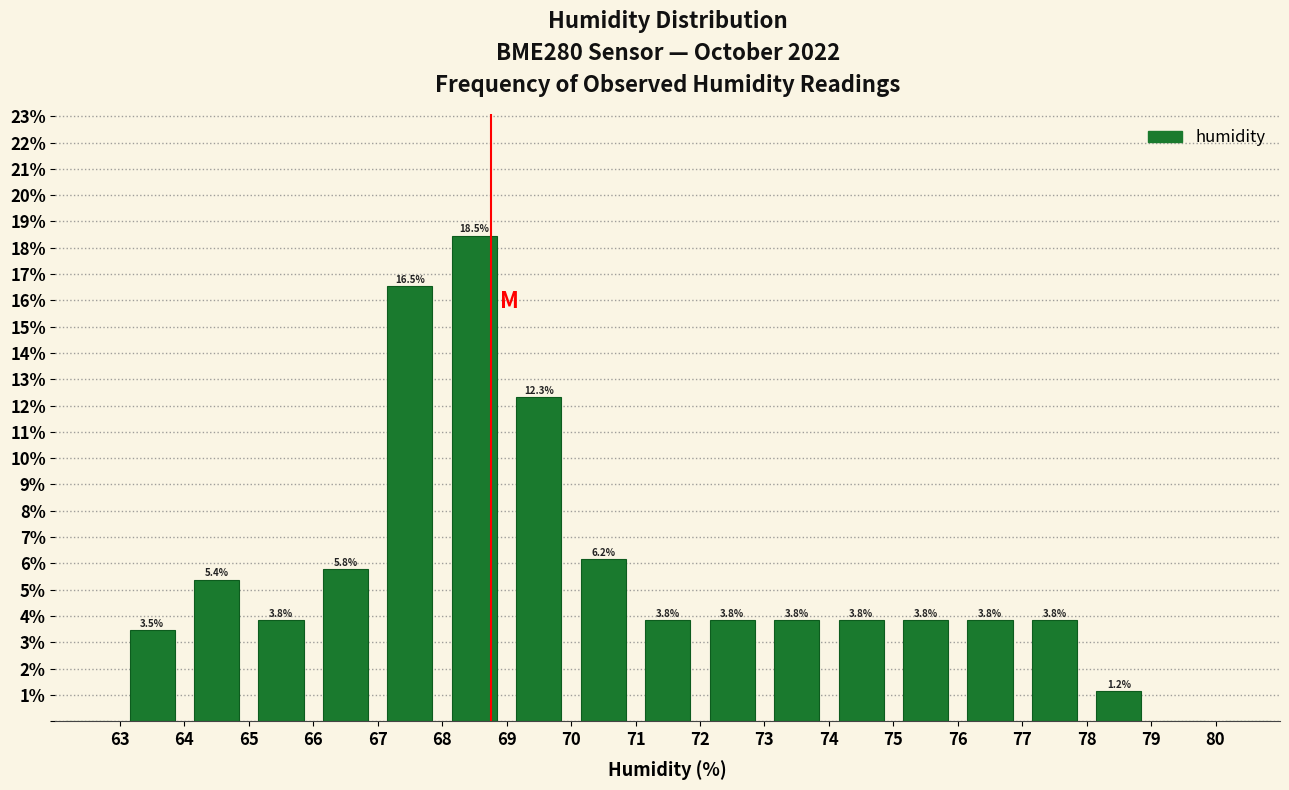

Which range on the x-axis has the tallest bar?

68 to 69